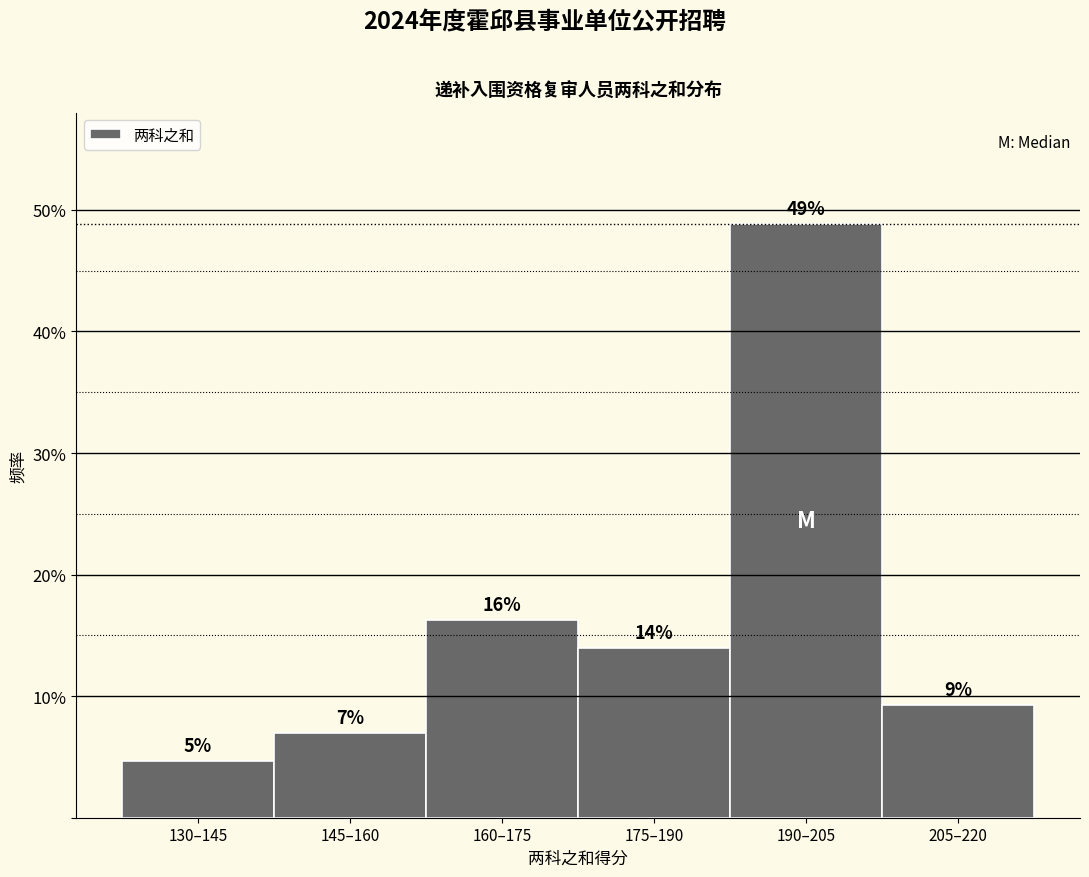

Are the bars horizontal?

No